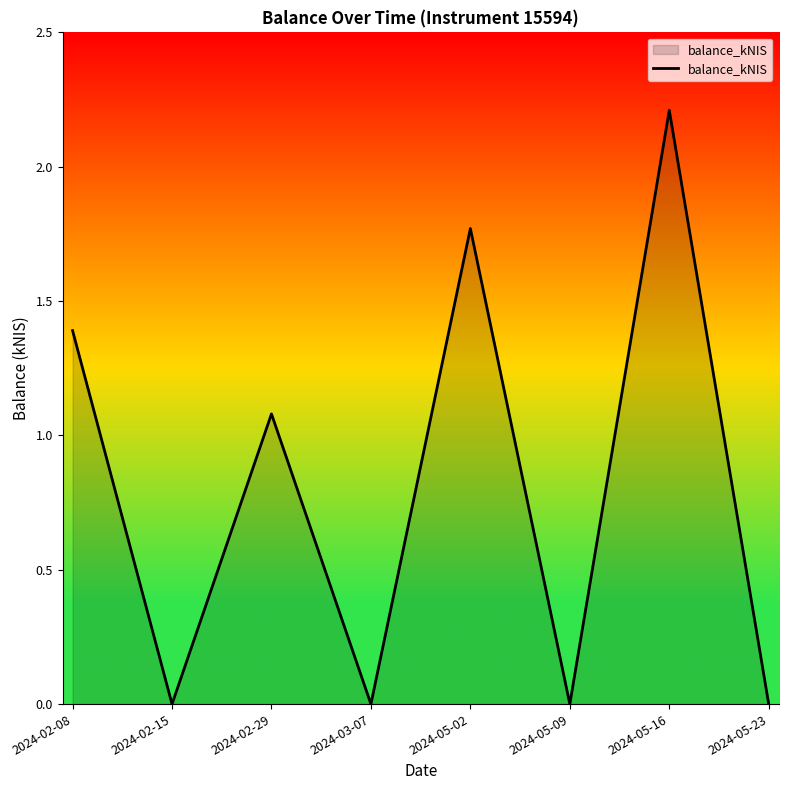

What position from the right is 2024-02-15?

7